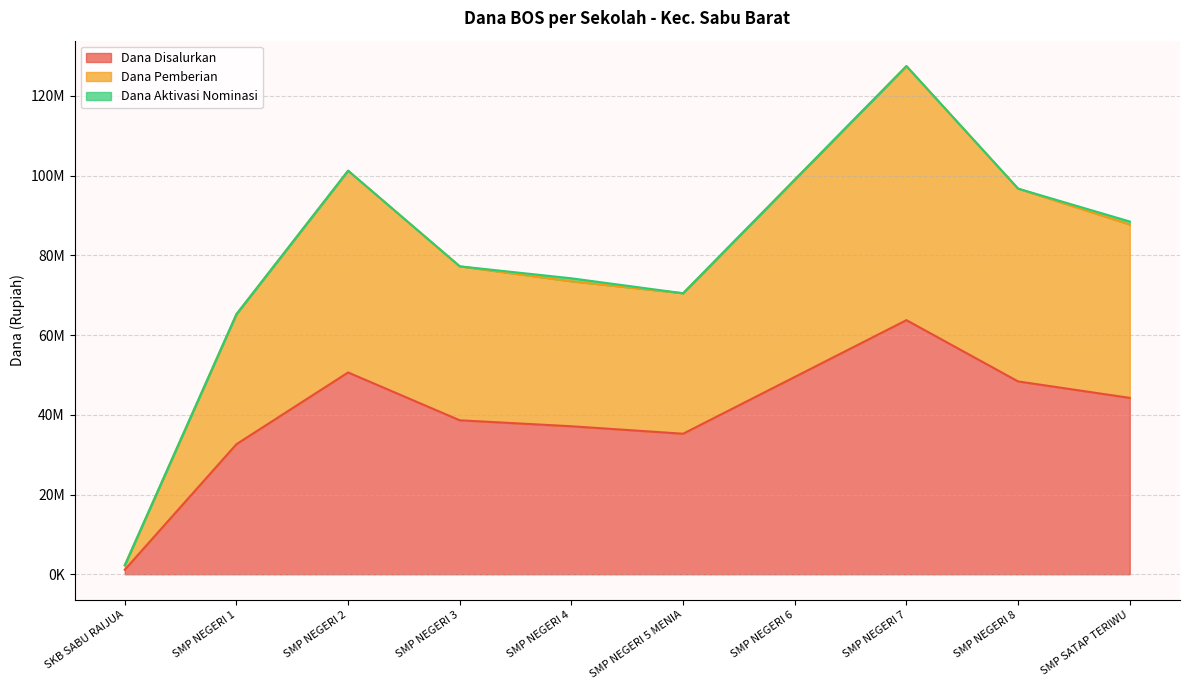

At which category does Dana Pemberian reach its first local valley?

SMP NEGERI 5 MENIA